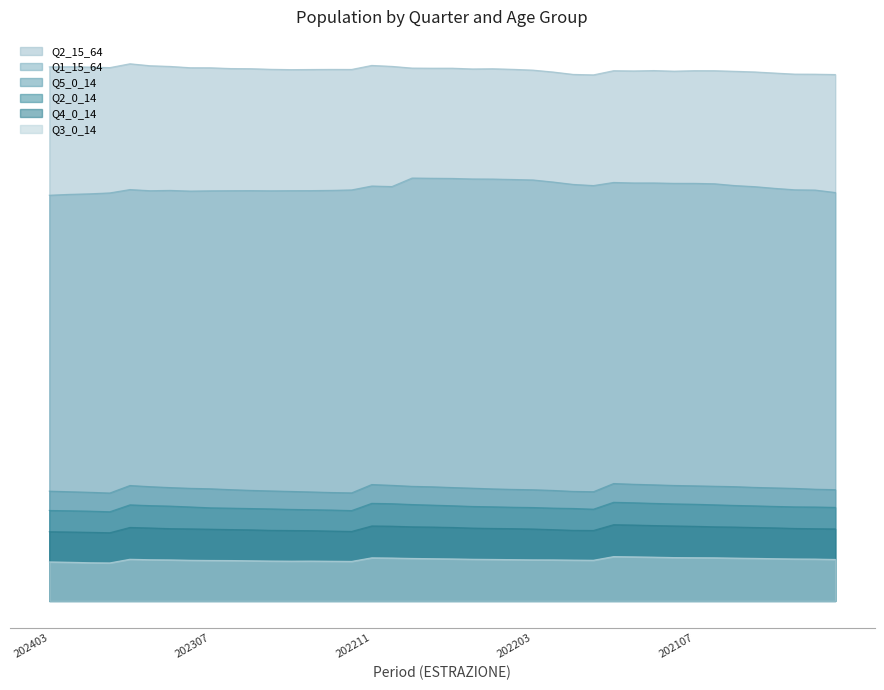

True or false: Q5_0_14 has more than 1 points higher than both neighbors.

True